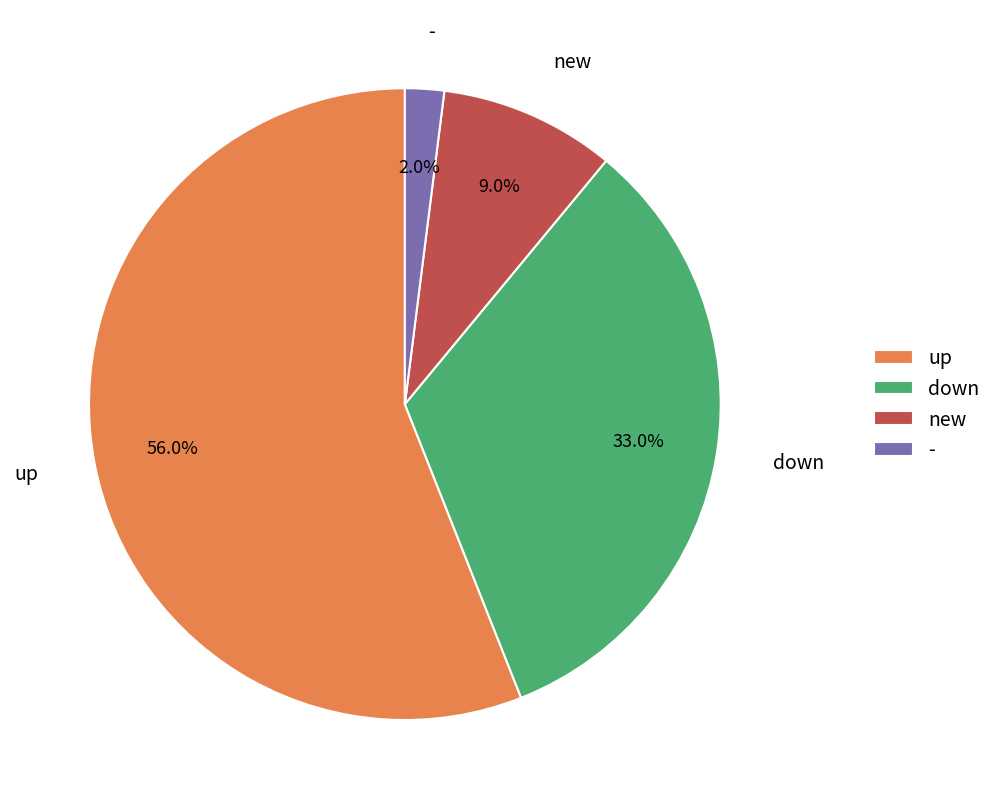

Rank the categories by value from lowest to highest.

-, new, down, up